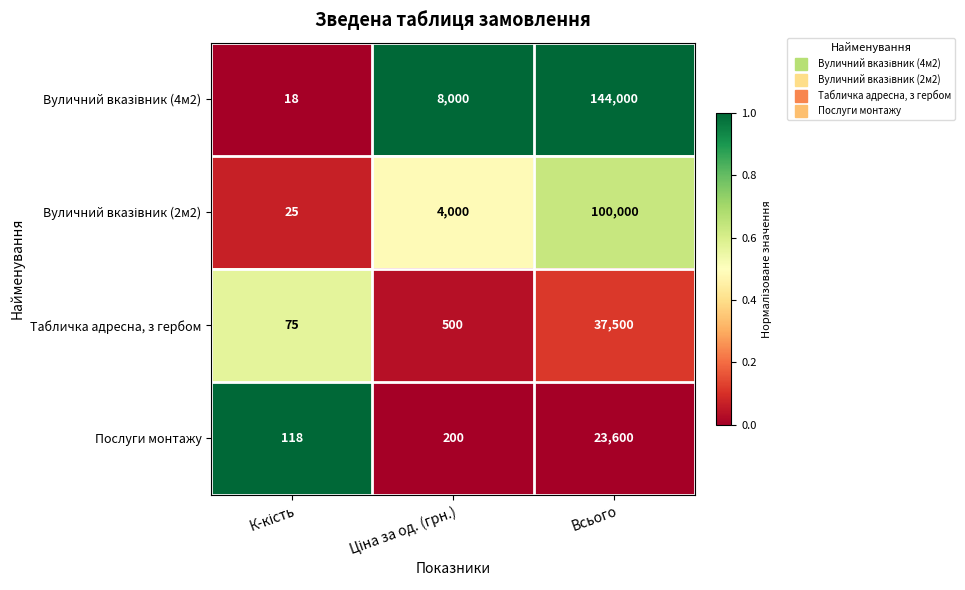

At which category is the sum across all series the highest?

Всього